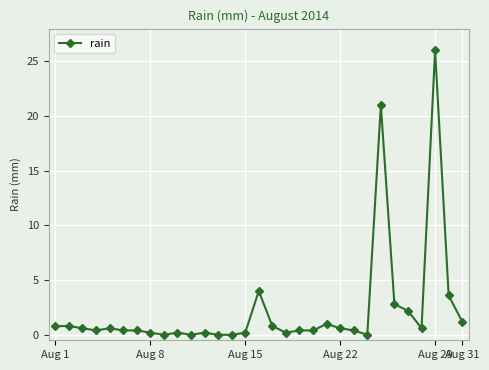

What is the average value?

2.3